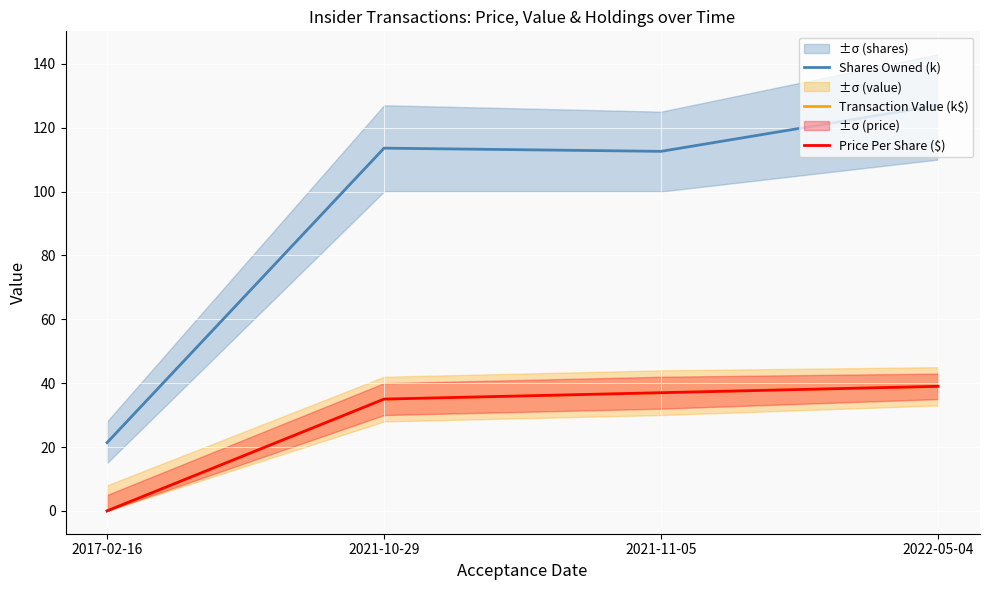

At which label is Transaction Value (k$) closest to 19?

2021-10-29